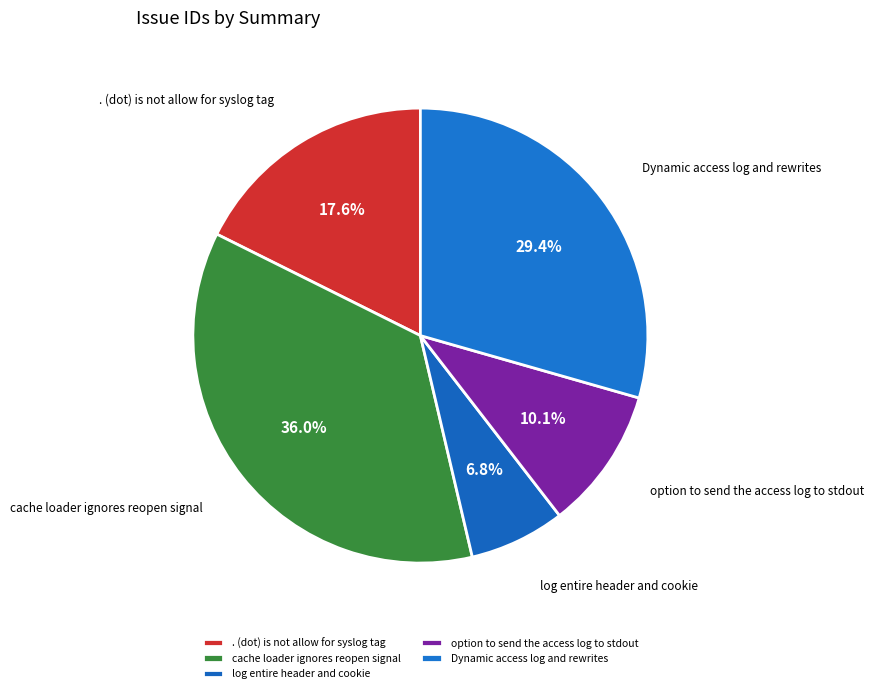

To the nearest percent, what is the difference between the largest and smallest slice percentages?

29%